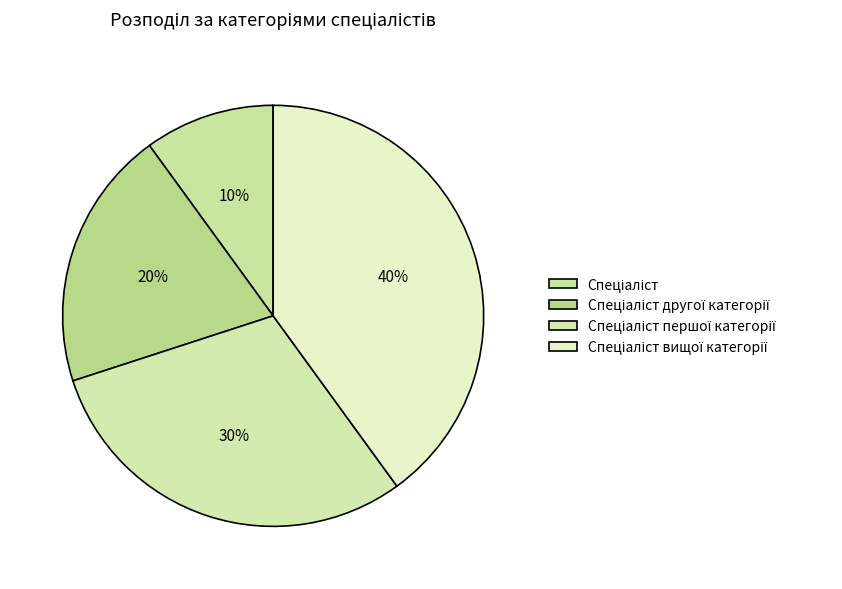

Count the number of slices in the pie.

4